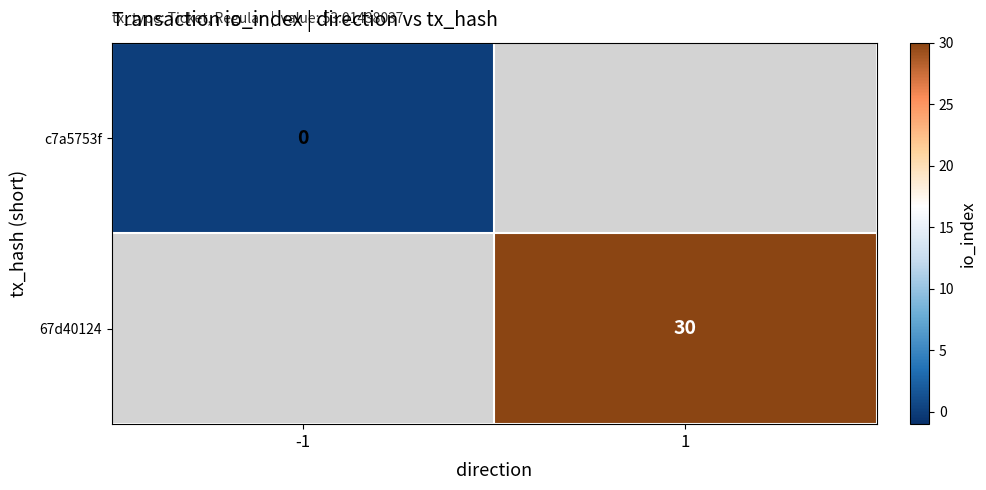

How many data points does each series have?

2